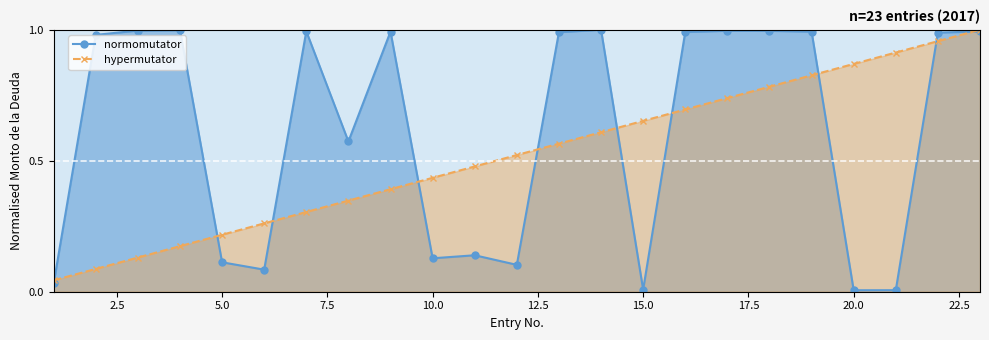

List the series in order of their overall mean, lowest first.

hypermutator, normomutator